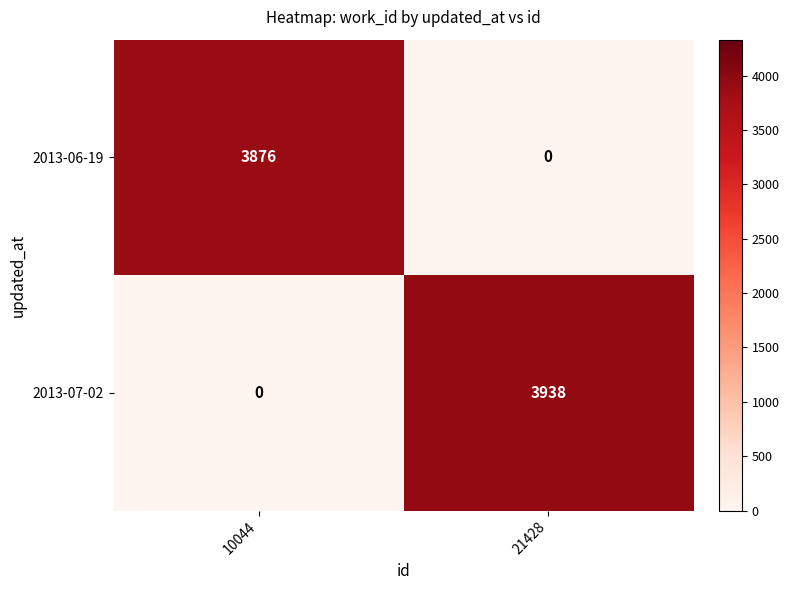

What is the average value of the 2013-07-02 series?

1969